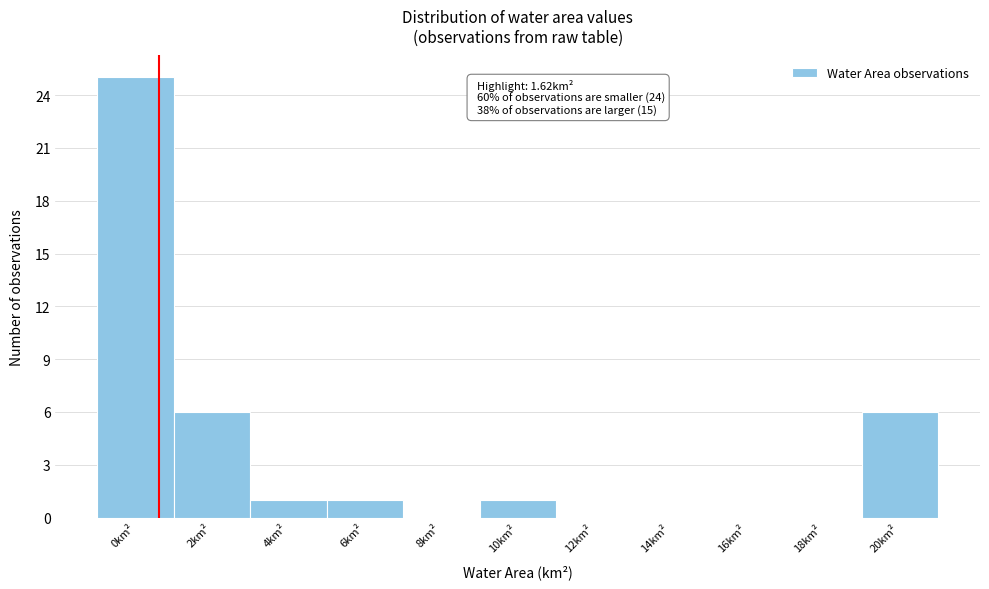

Reading left to right, extract all data points from this chart.

0km²=25	2km²=6	4km²=1	6km²=1	8km²=0	10km²=1	12km²=0	14km²=0	16km²=0	18km²=0	20km²=6